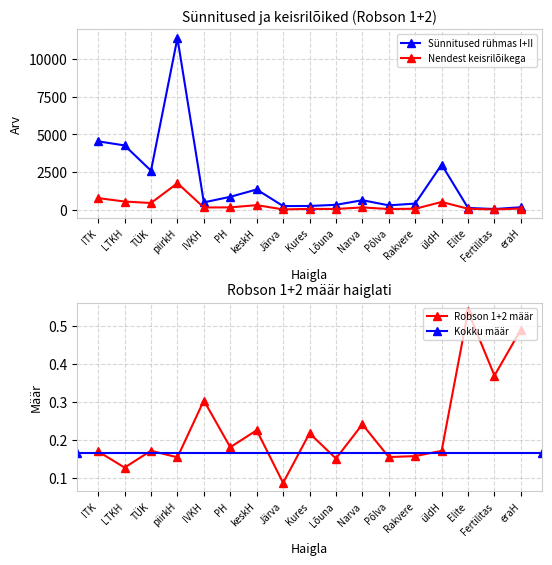

What is the total value across all series at Narva?

782.2